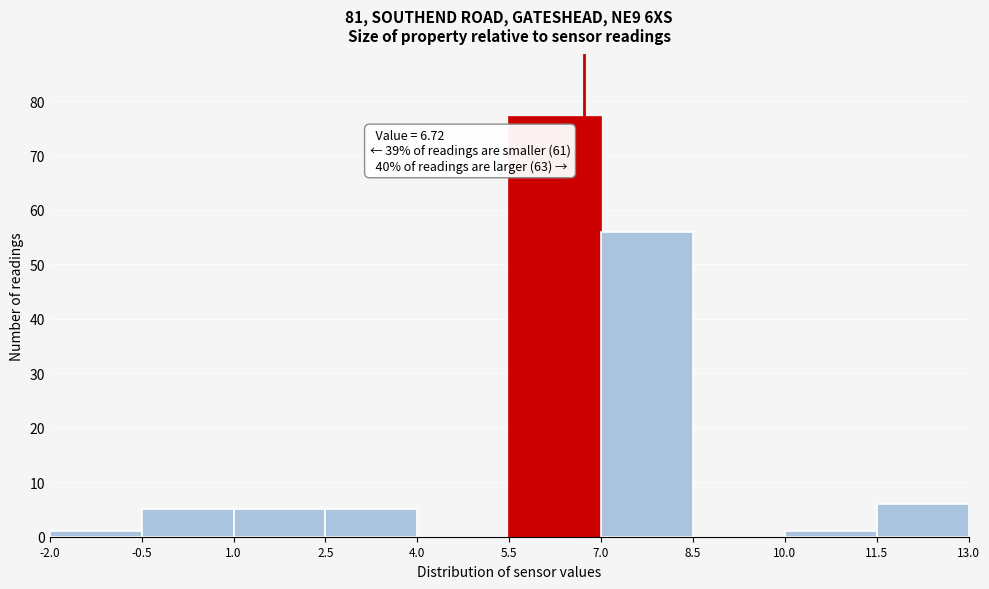

Which range on the x-axis has the tallest bar?

5.5 to 7.0